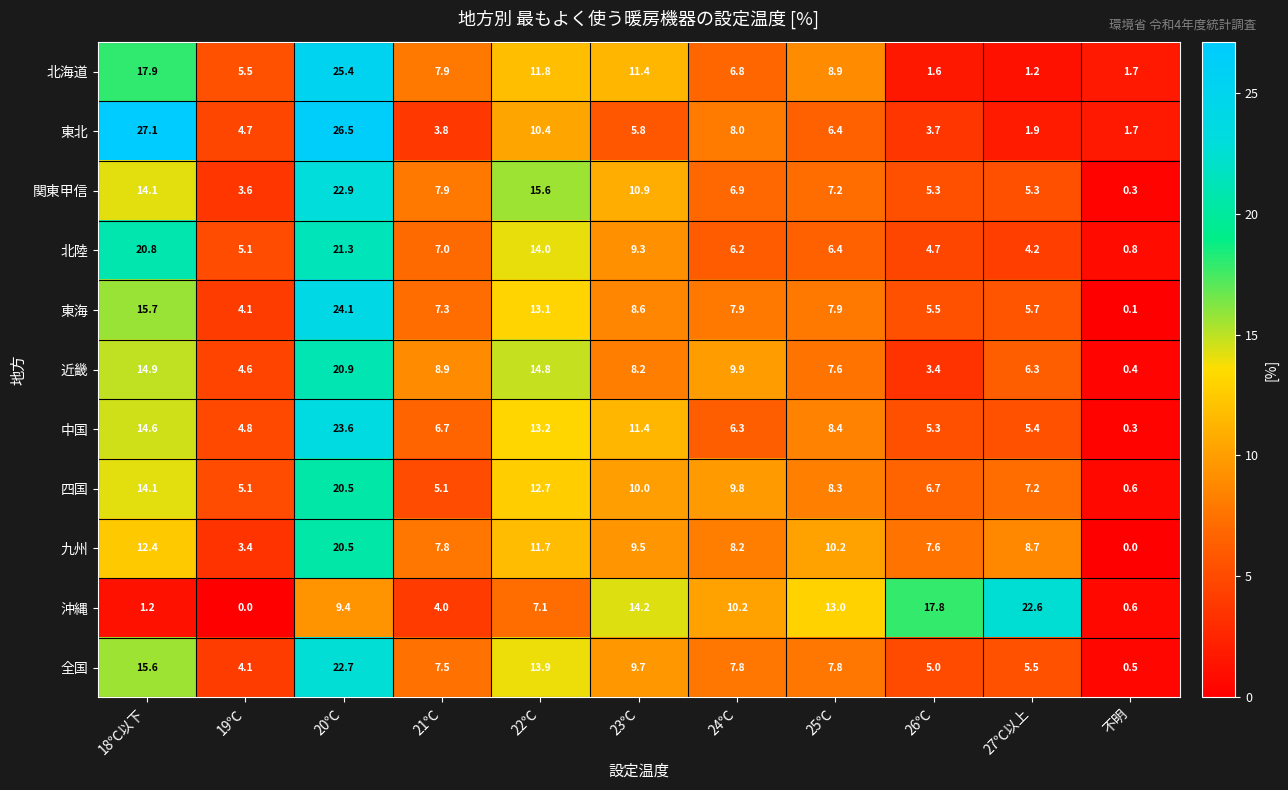

Rank the series at 24℃ from lowest to highest value.

北陸, 中国, 北海道, 関東甲信, 全国, 東海, 東北, 九州, 四国, 近畿, 沖縄